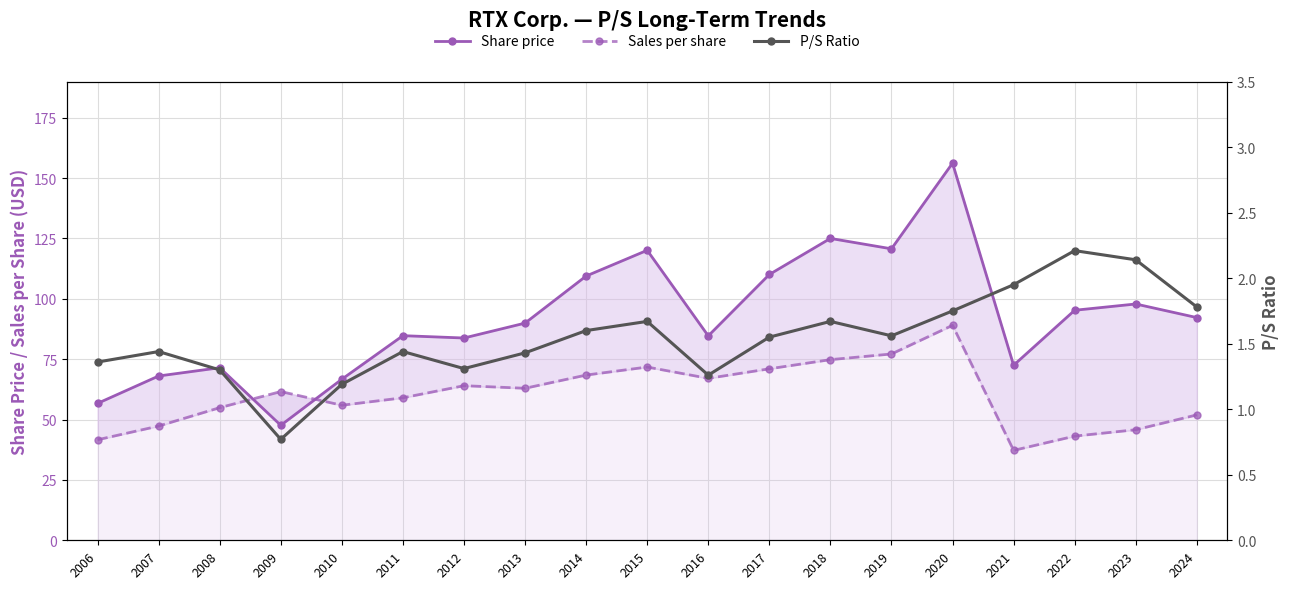

What is the sum of all P/S Ratio values?

29.4